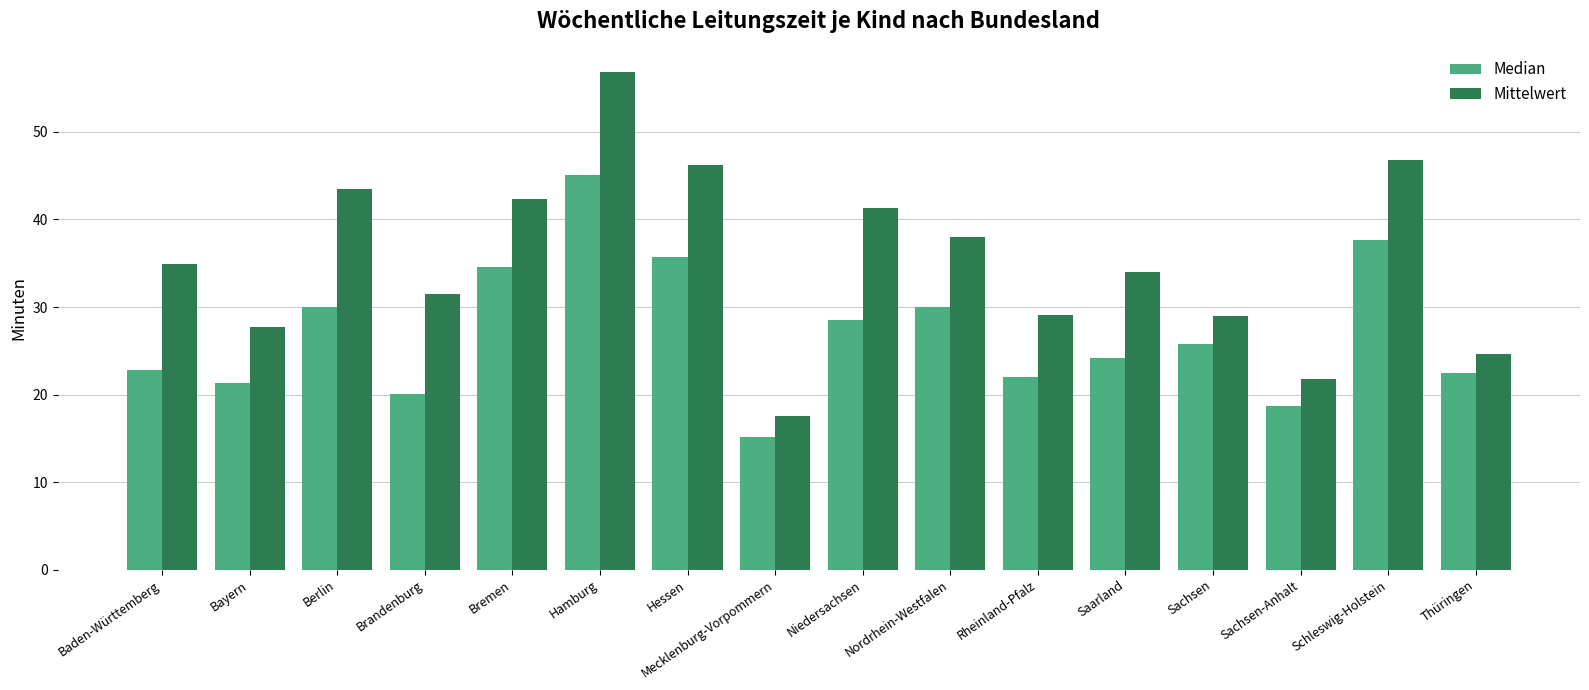

What is the difference between the highest and lowest values at Brandenburg?

11.4